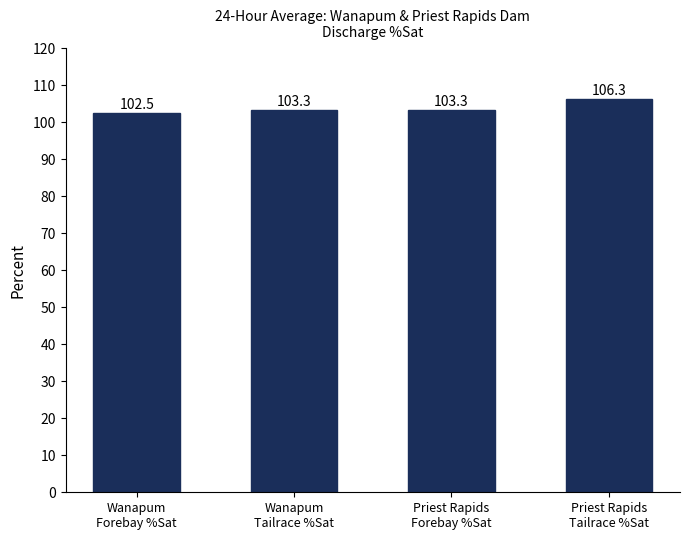

Which label corresponds to the smallest value in the chart?

Wanapum
Forebay %Sat